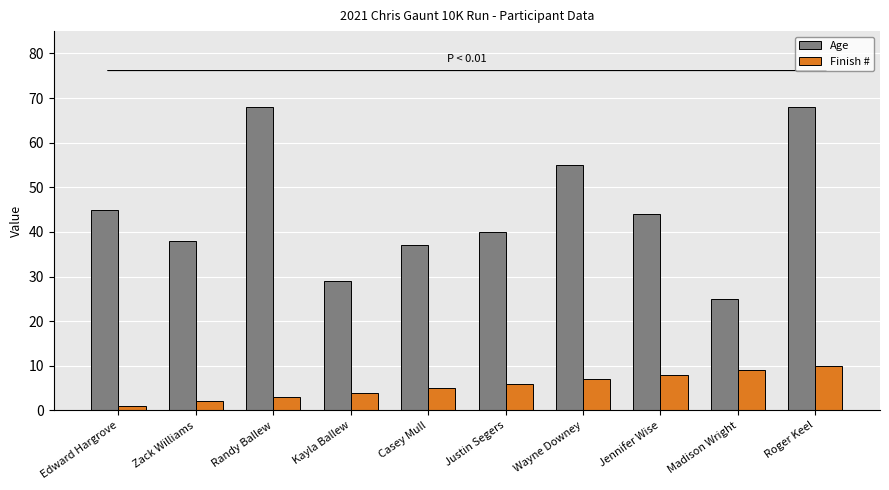

At which label is Age closest to 46?

Edward Hargrove